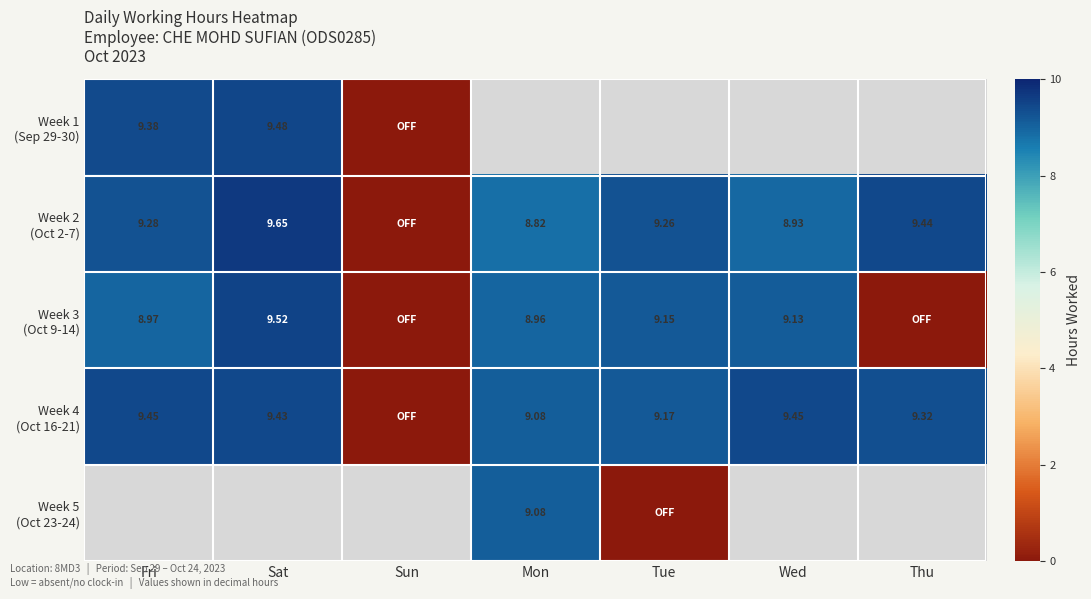

What is the sum of the Week 3 (Oct 9-14) values at Tue and Thu?

9.2